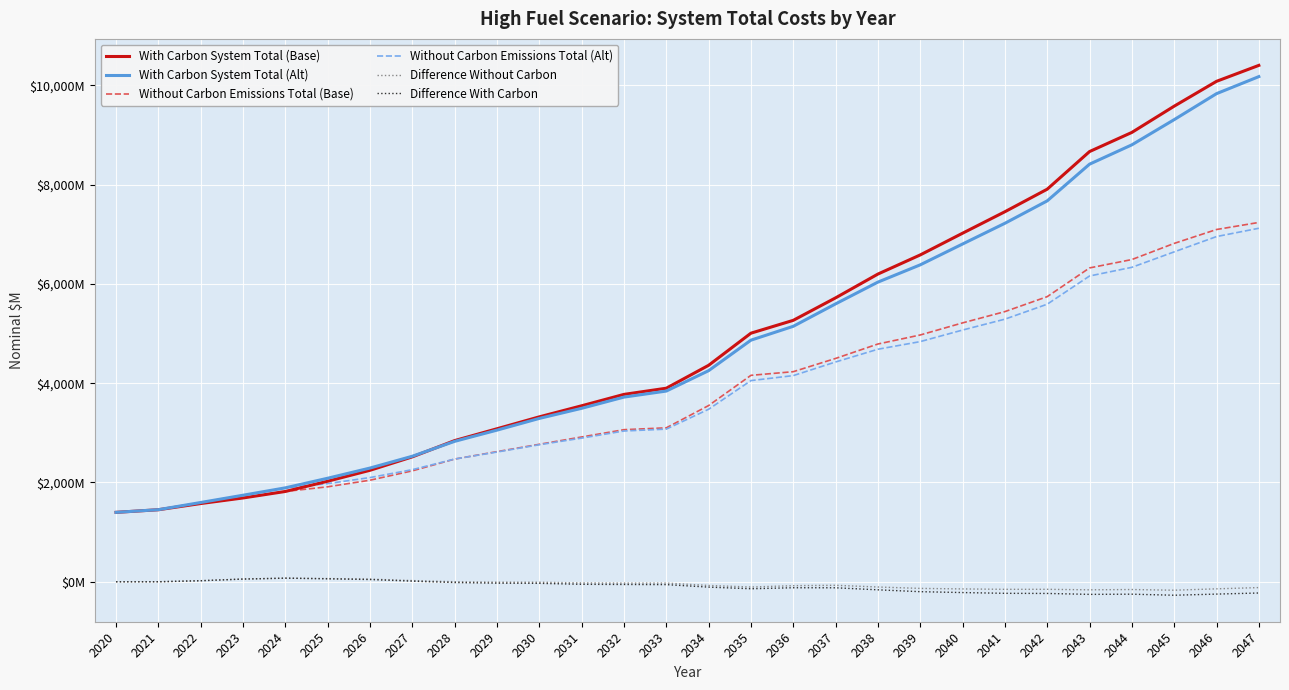

What is the sum of all With Carbon System Total (Base) values?

138476.5